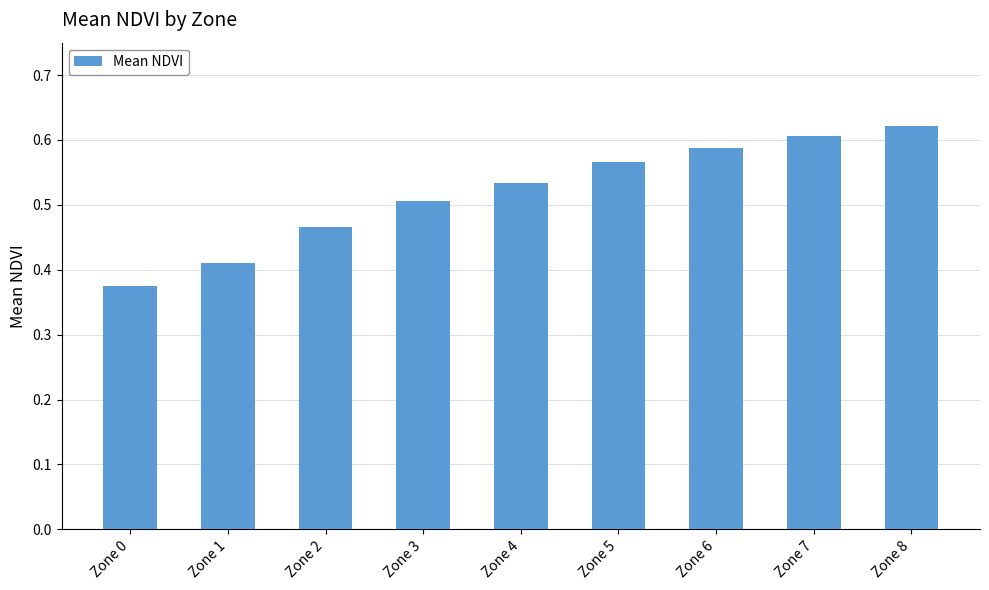

How many bars are there in total?

9